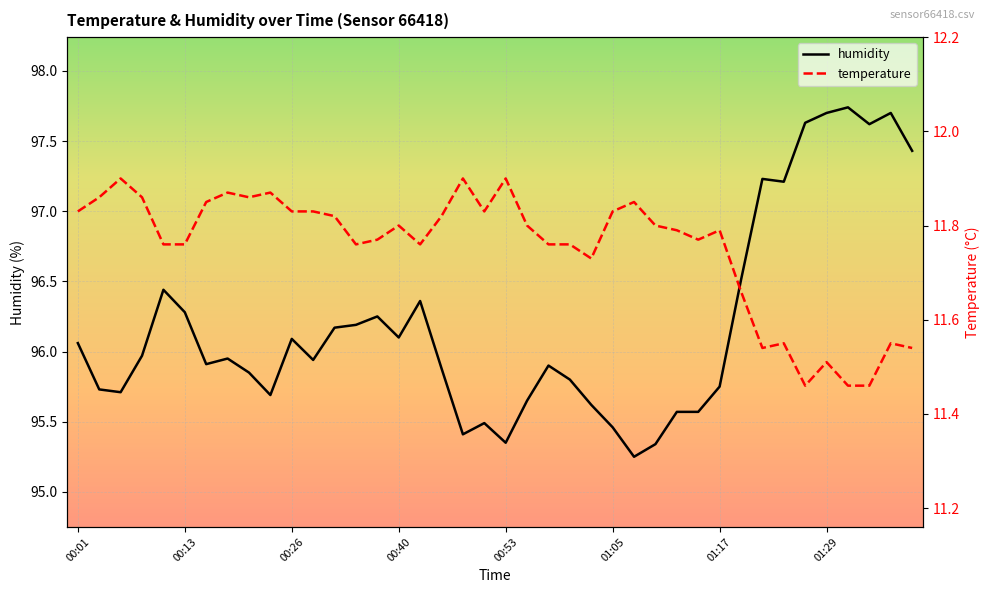

How many temperature values are between 11 and 12?

40